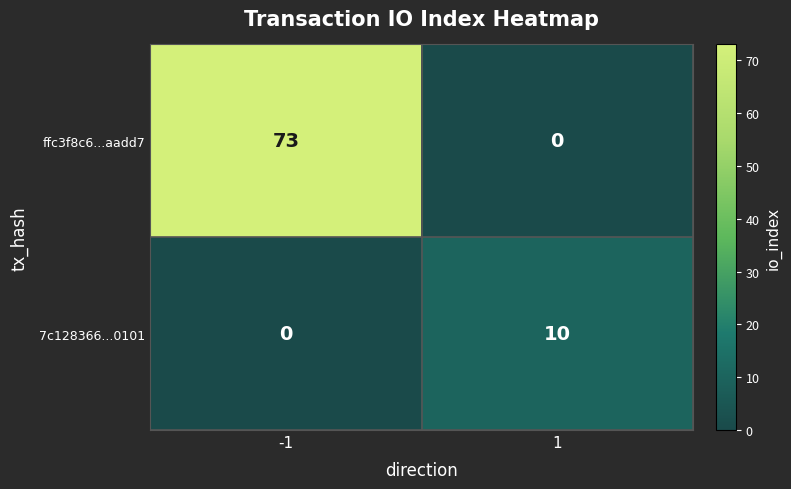

List the series in order of their overall mean, highest first.

ffc3f8c6...aadd7, 7c128366...0101